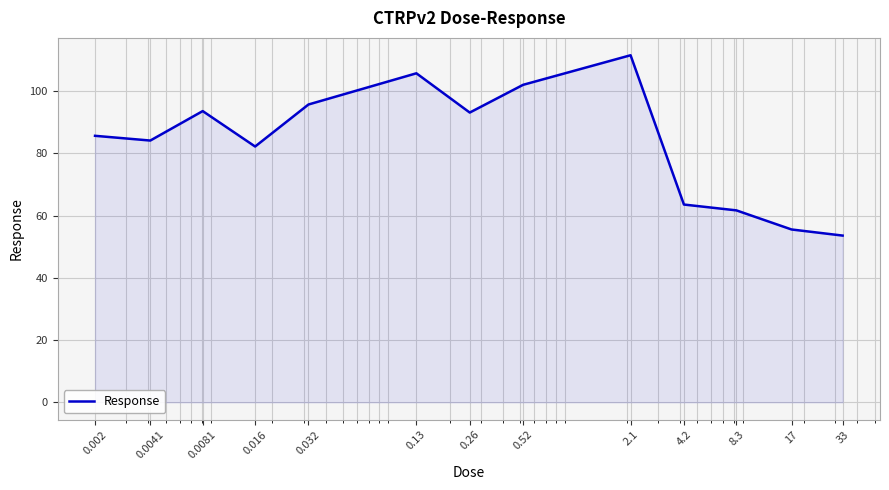

What is the difference between the maximum and minimum values?

57.9